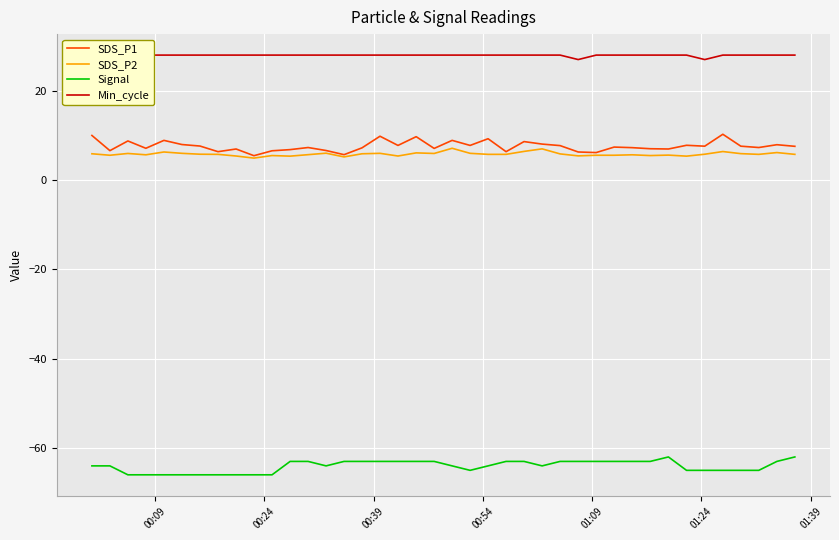

True or false: SDS_P1 and Signal cross at least once.

False